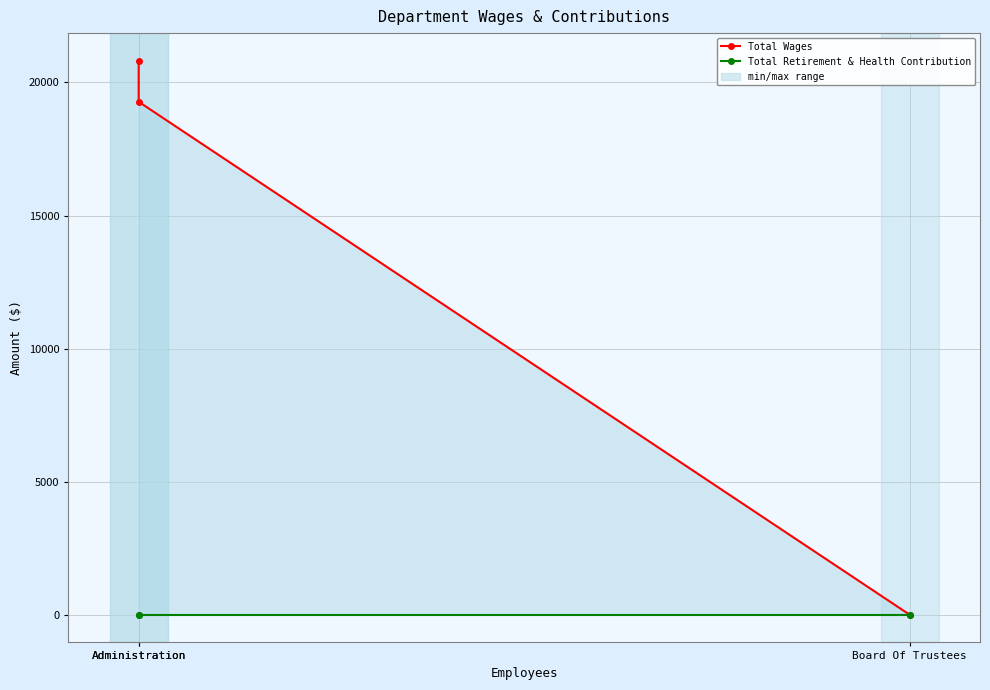

Reading right to left, what are all the values shown in this chart?

Total Wages: 0	19276	20815
Total Retirement & Health Contribution: 0	0	0